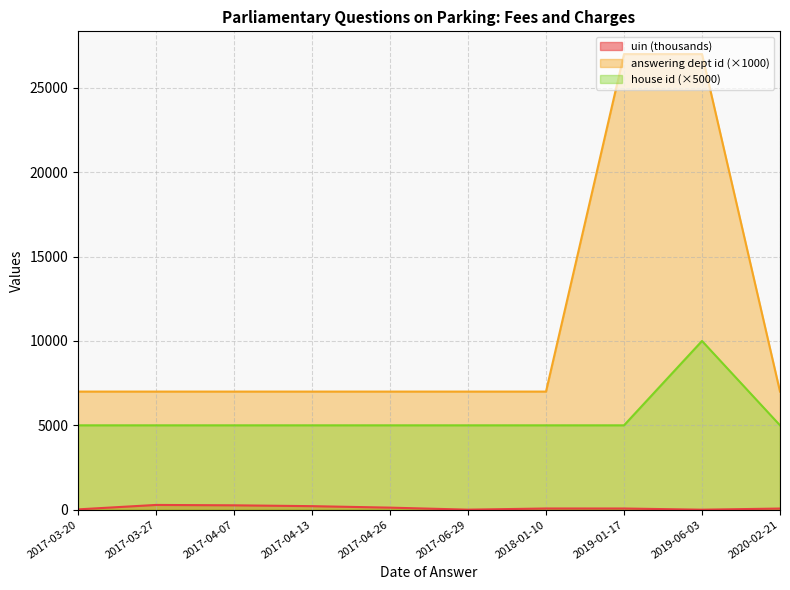

What is the difference between the uin values at 2019-06-03 and 2020-02-21?

68.0